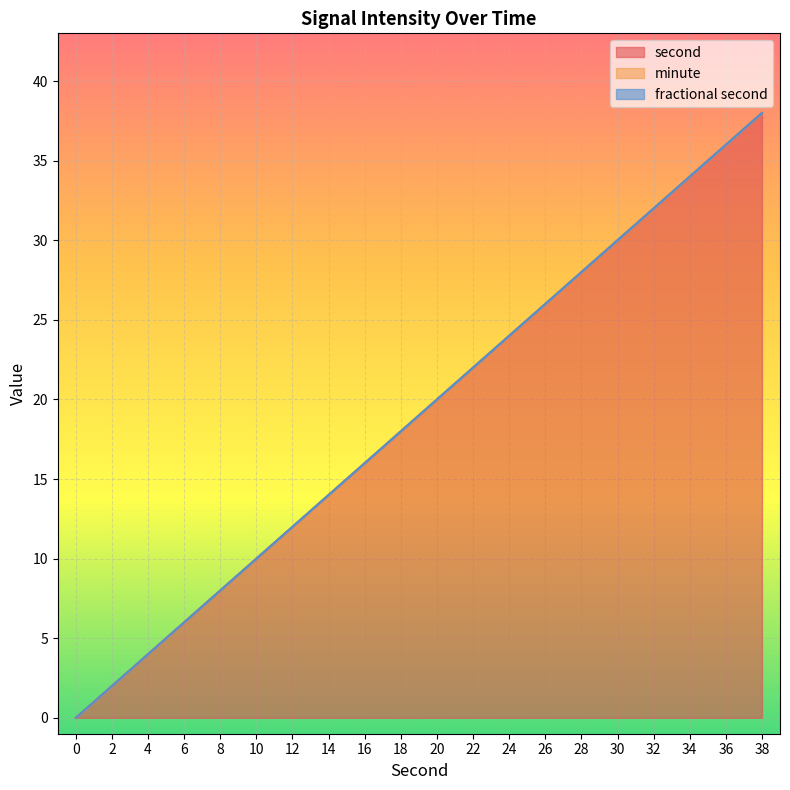

At 4, list the series in order from smallest to largest.

minute, fractional second, second